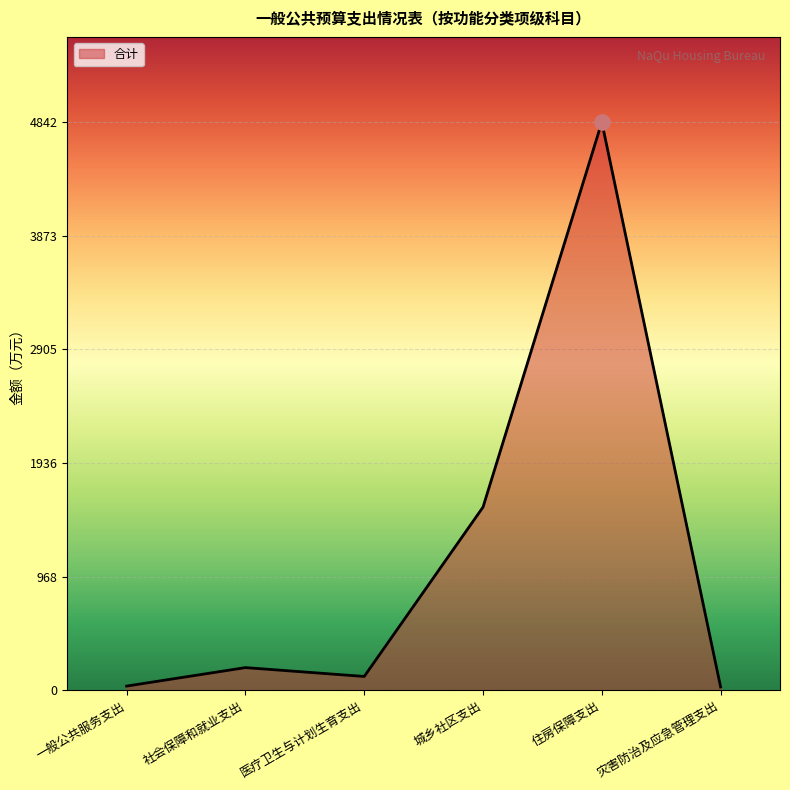

Which has a higher value, 灾害防治及应急管理支出 or 医疗卫生与计划生育支出?

医疗卫生与计划生育支出